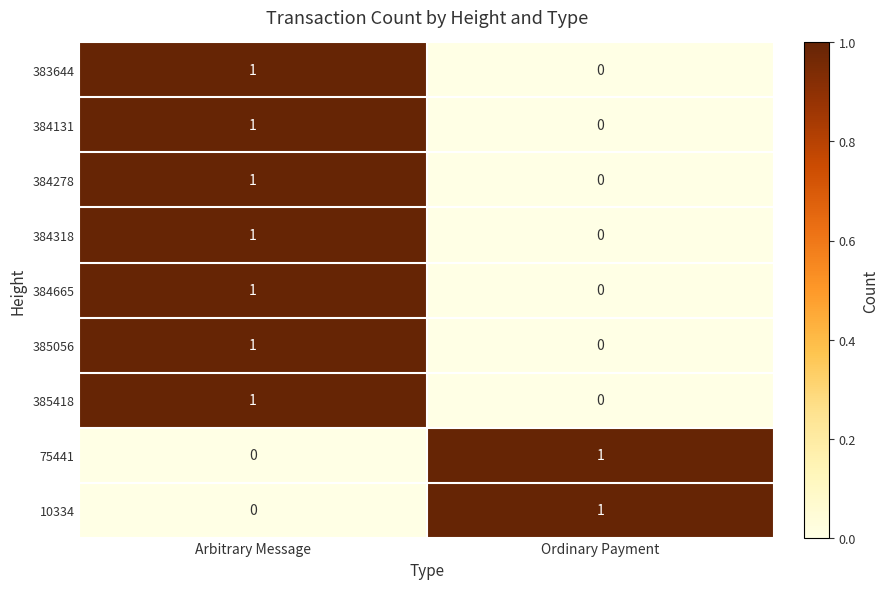

The value of 383644 at Ordinary Payment is 0. True or false?

True